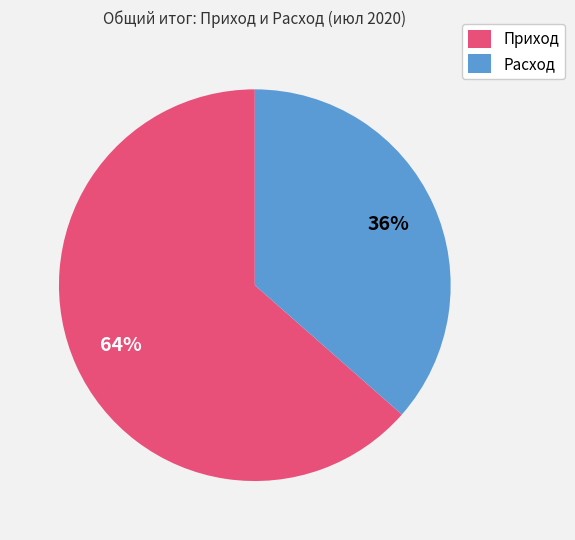

To the nearest percent, what is the average slice percentage?

50%